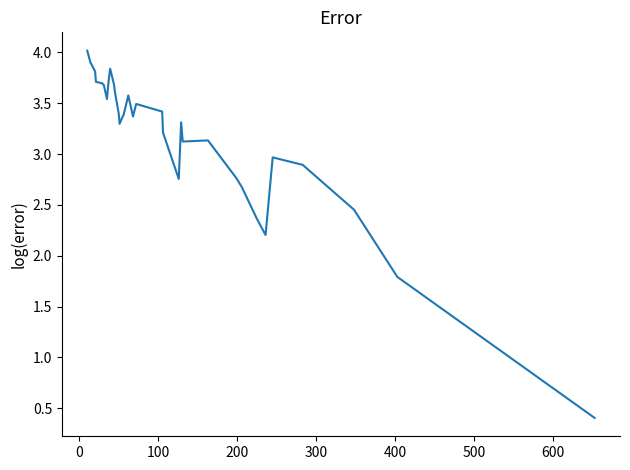

What is the maximum value shown in the chart?

4.0